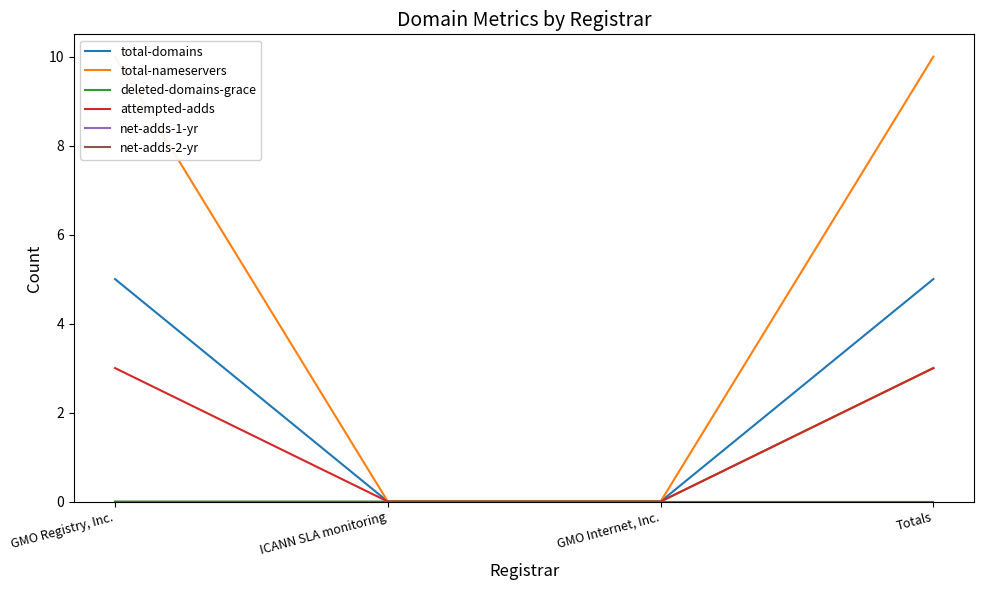

How many categories are shown in the chart?

4